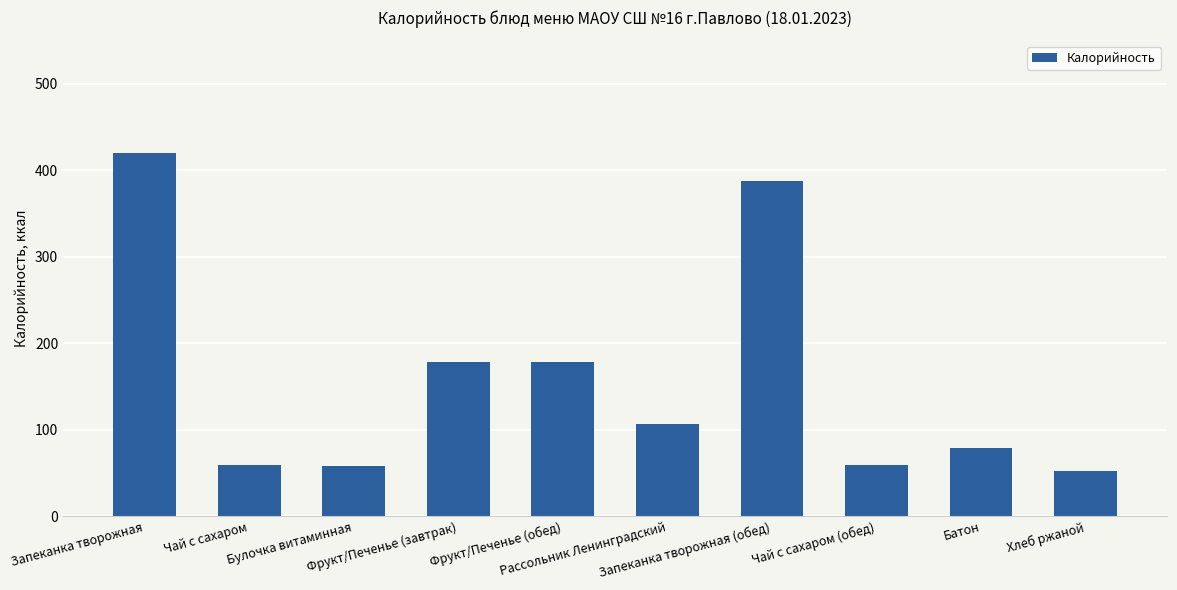

What is the value of the 6th bar from the left?

107.1